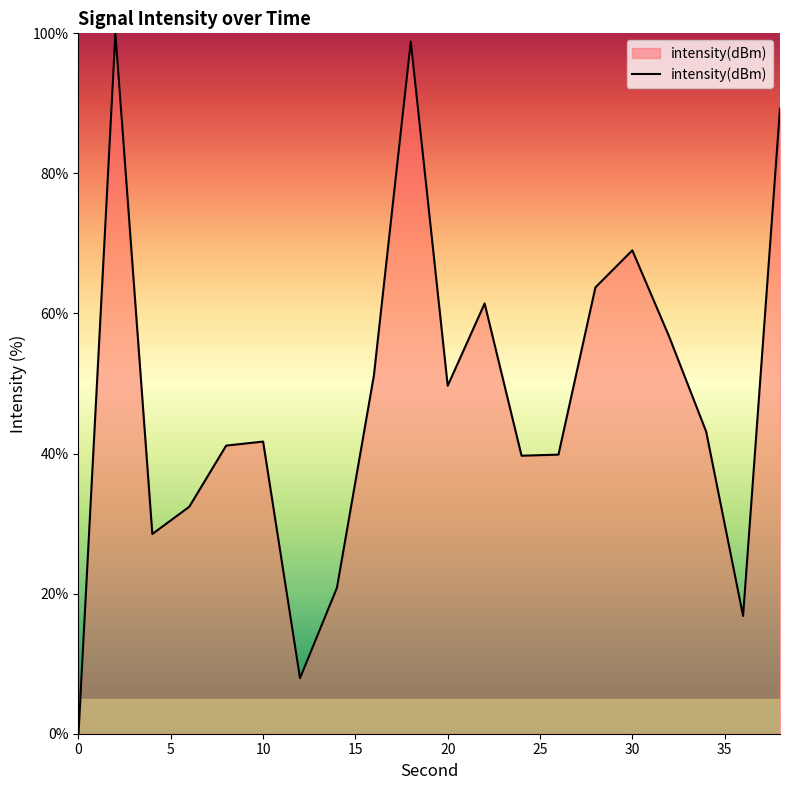

What is the maximum value shown in the chart?

100.0